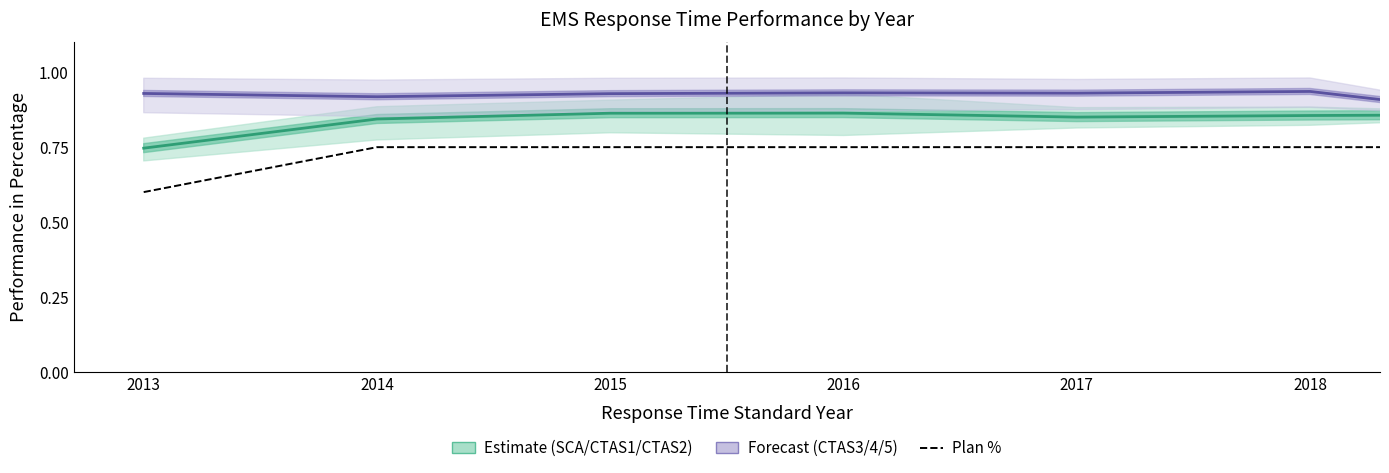

Count the Estimate (SCA/CTAS1/CTAS2) values in the range 0 to 1.

7